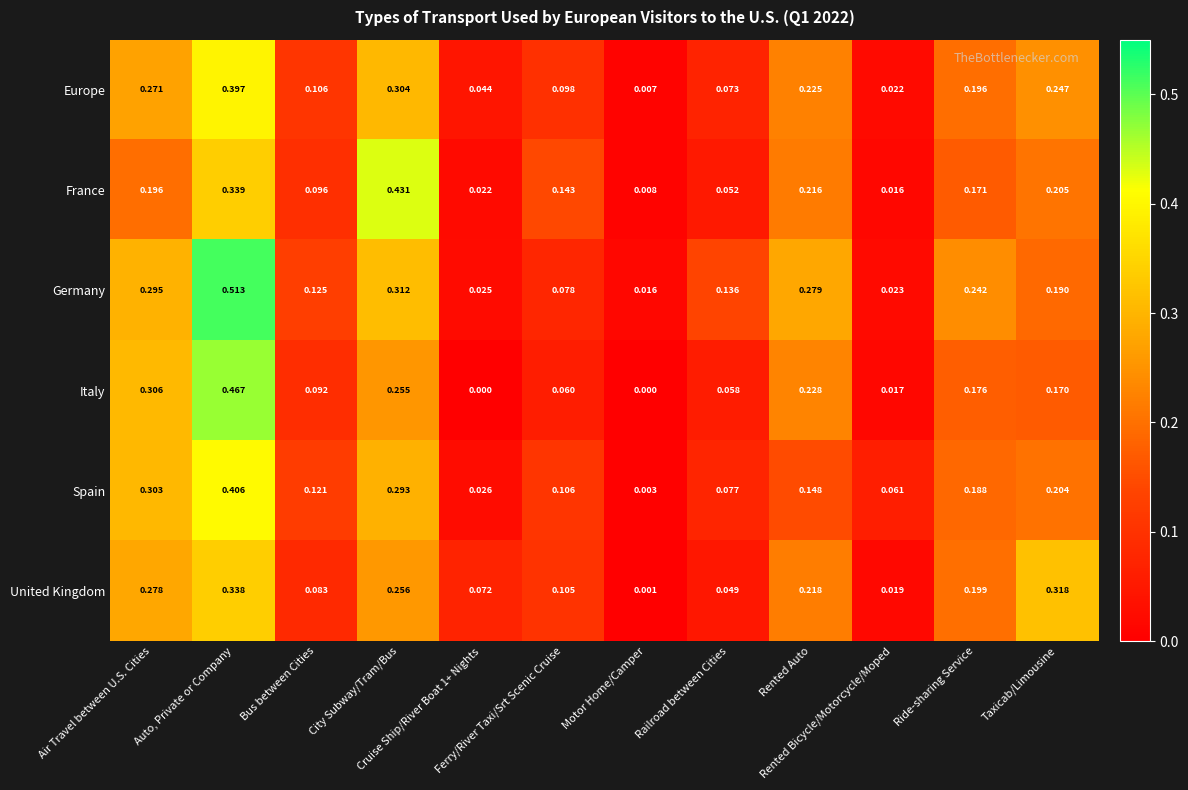

List the series in order of their peak value, lowest first.

United Kingdom, Europe, Spain, France, Italy, Germany